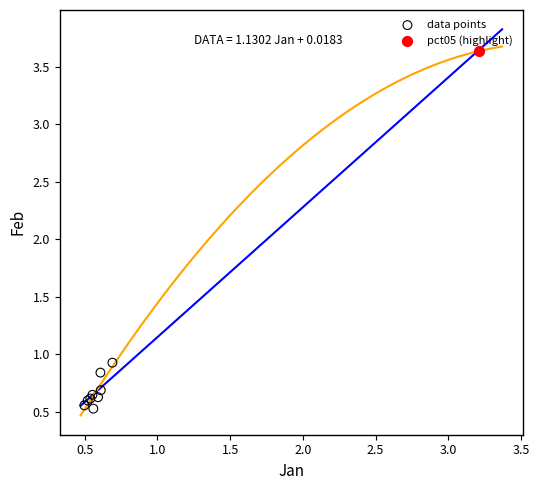

What are all the series names shown in the legend?

data points, pct05 (highlight)